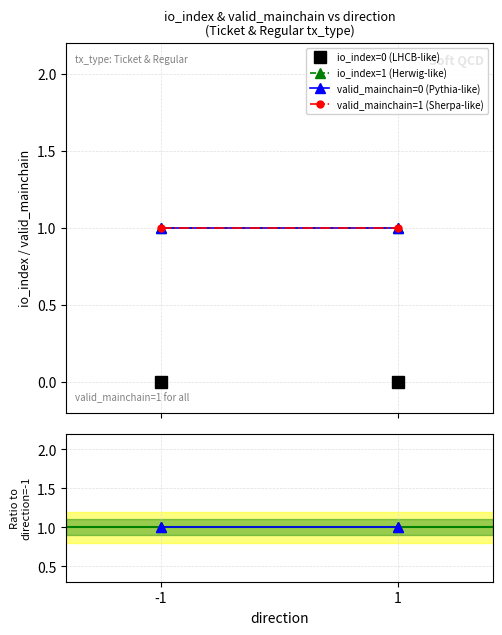

The io_index ratio series shows 1 at -1. True or false?

False